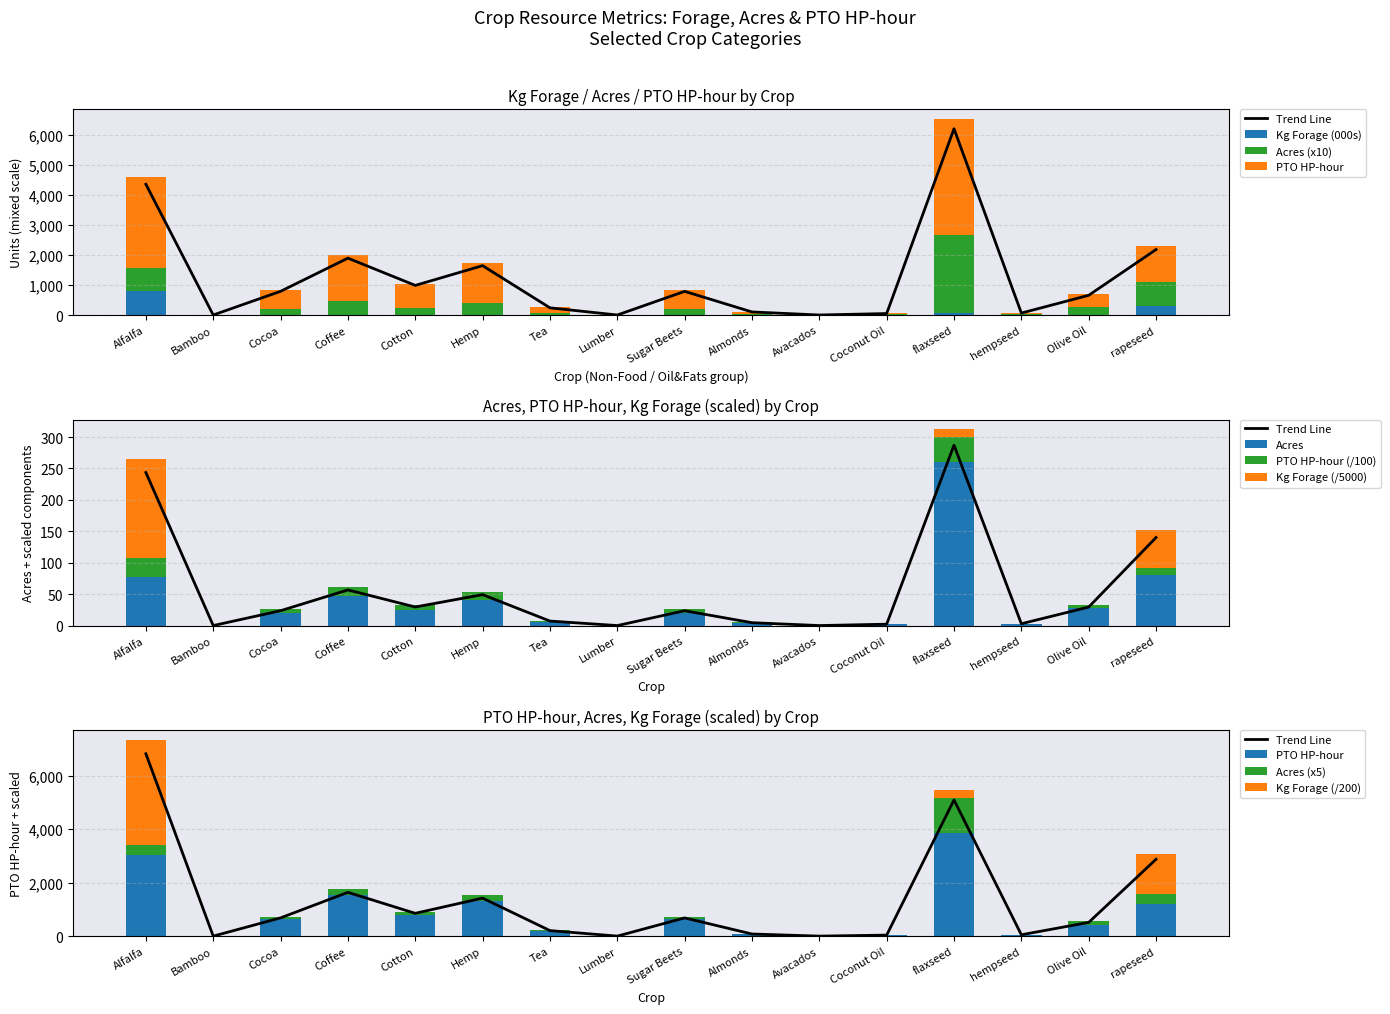

Reading left to right, what are all the values shown in this chart?

Kg Forage: 3922.9	0.0	0.0	0.0	0.0	0.0	0.0	0.0	0.0	0.0	0.0	0.0	313.8	0.0	0.0	1497.8
Acres: 775.5	0.0	193.1	463.5	241.4	402.4	58.5	0.0	192.8	43.2	0.0	20.6	2608.3	27.4	278.7	804.7
PTO HP-hour: 3024.5	0.0	637.4	1529.7	796.7	1327.8	193.1	0.0	636.2	64.0	0.0	30.5	3860.3	40.5	412.4	1191.0